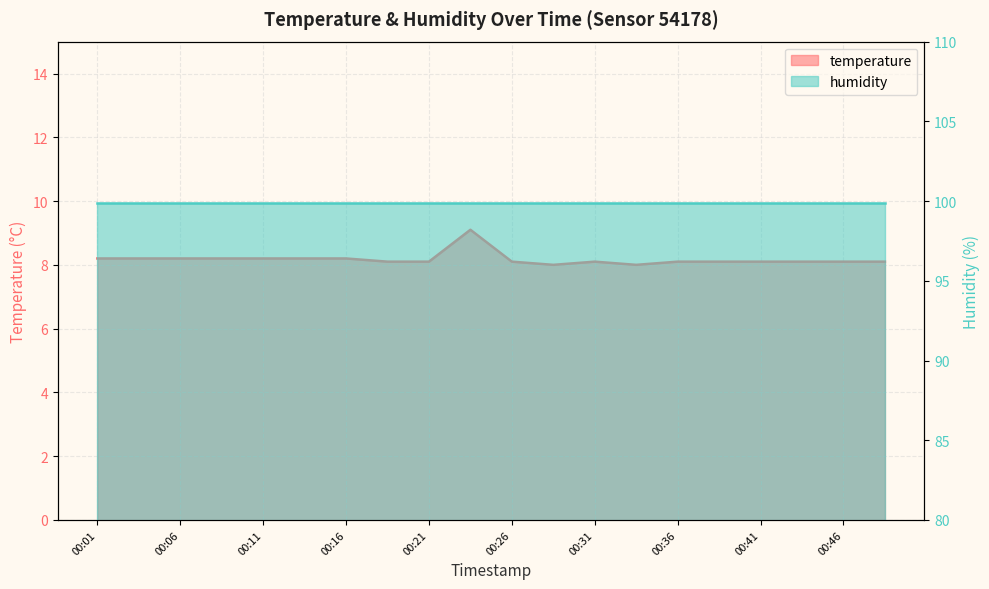

What is the value of the 1st point from the left?

8.2